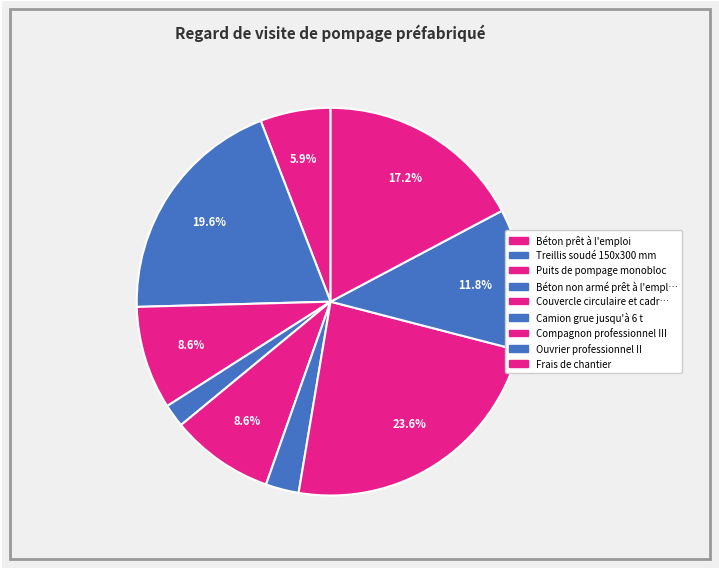

How many segments does this pie chart have?

9